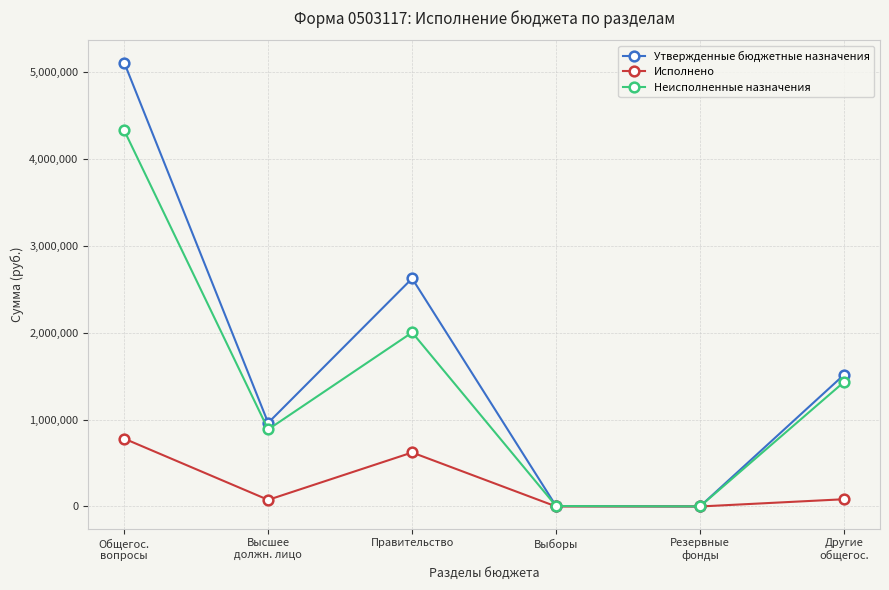

Is this an area chart (filled region under the line)?

No